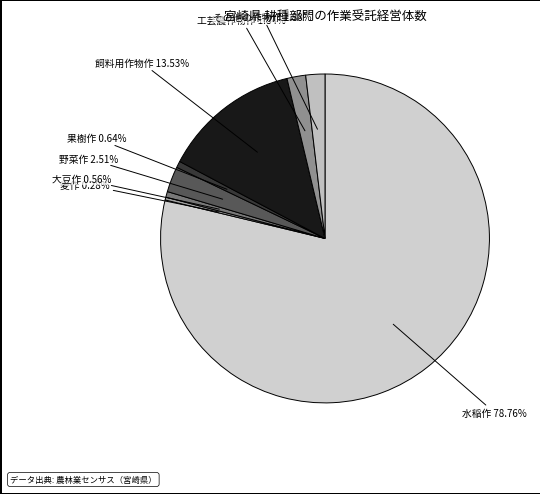

How many slices are in this pie chart?

8